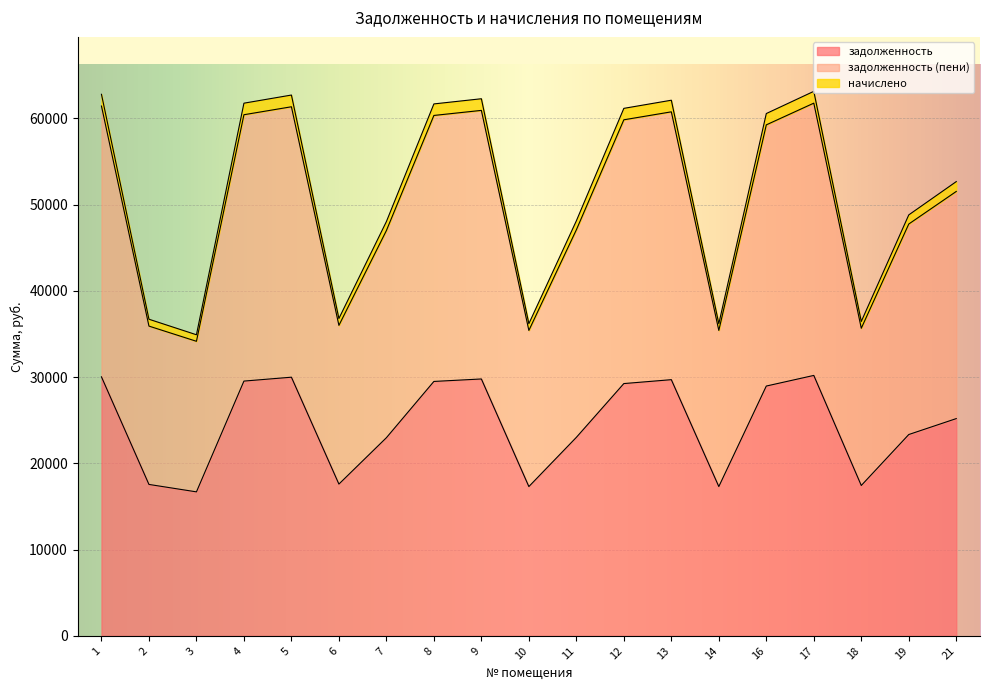

Read the начислено value at 1.

61438.3